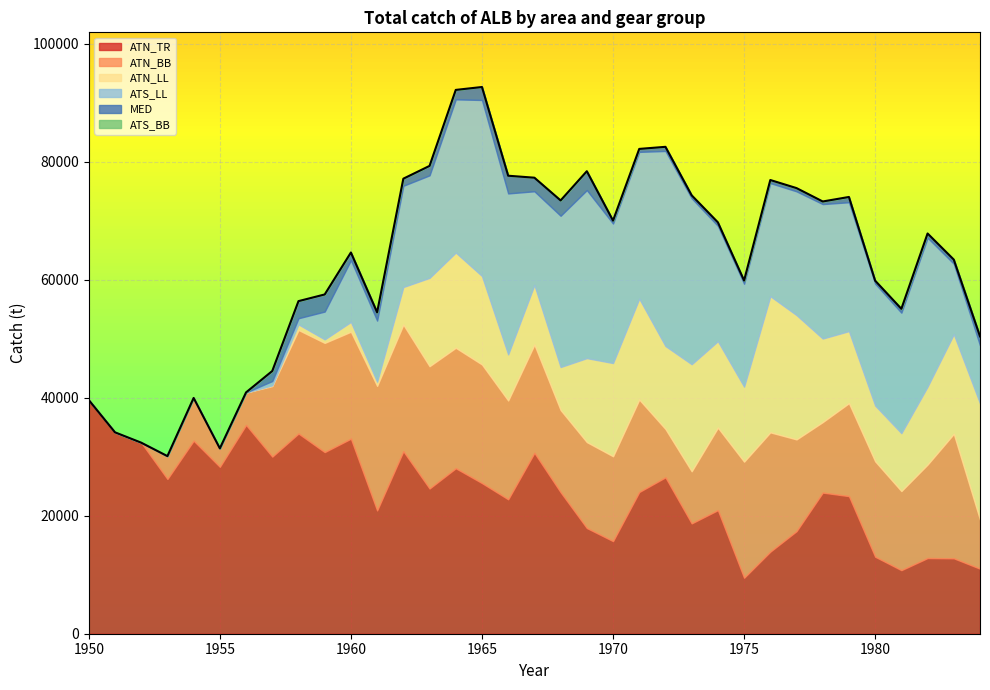

What is the value of the ATN_TR point at the 28th from the left?

17391.0